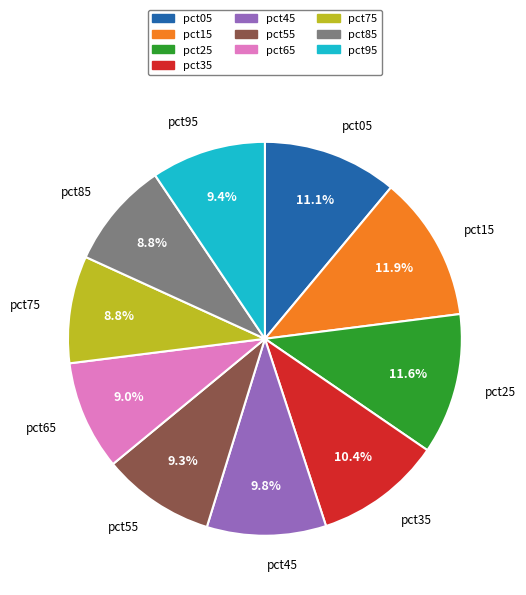

To the nearest percent, what portion does pct95 represent?

9%